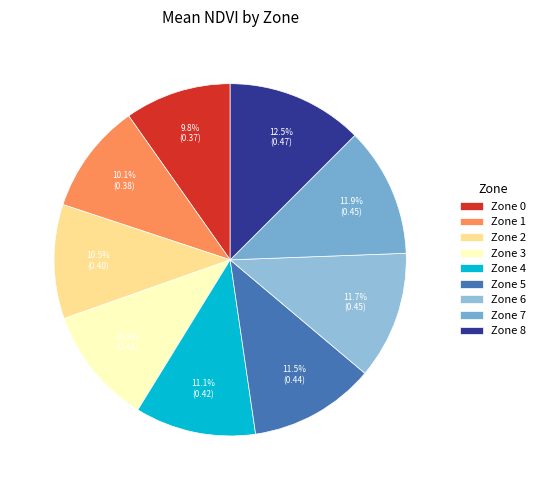

Which category has the smallest portion of the pie?

Zone 0